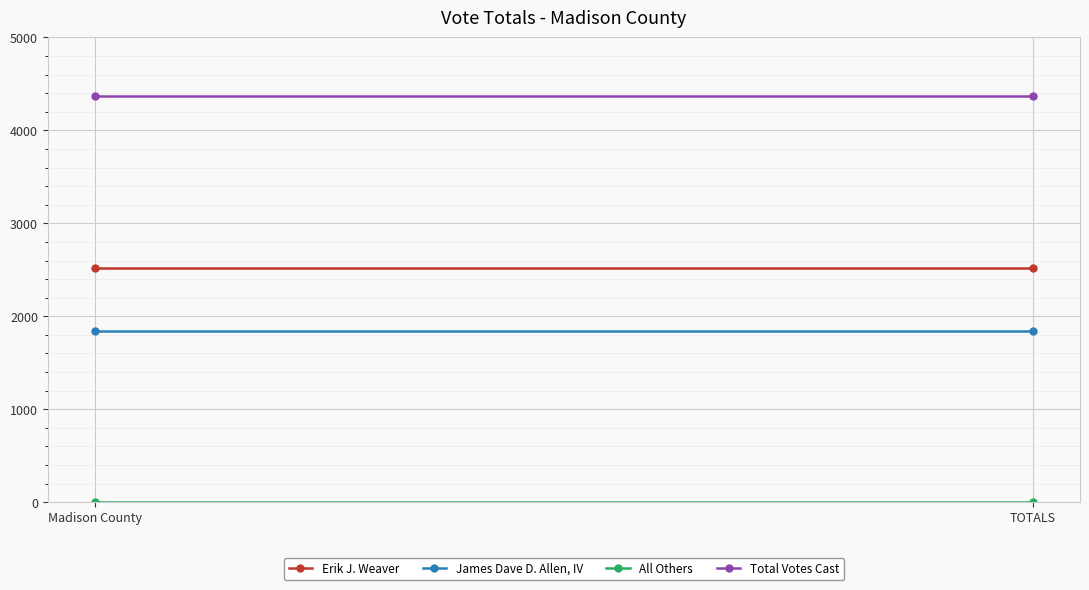

What are all the series names shown in the legend?

Erik J. Weaver, James Dave D. Allen, IV, All Others, Total Votes Cast